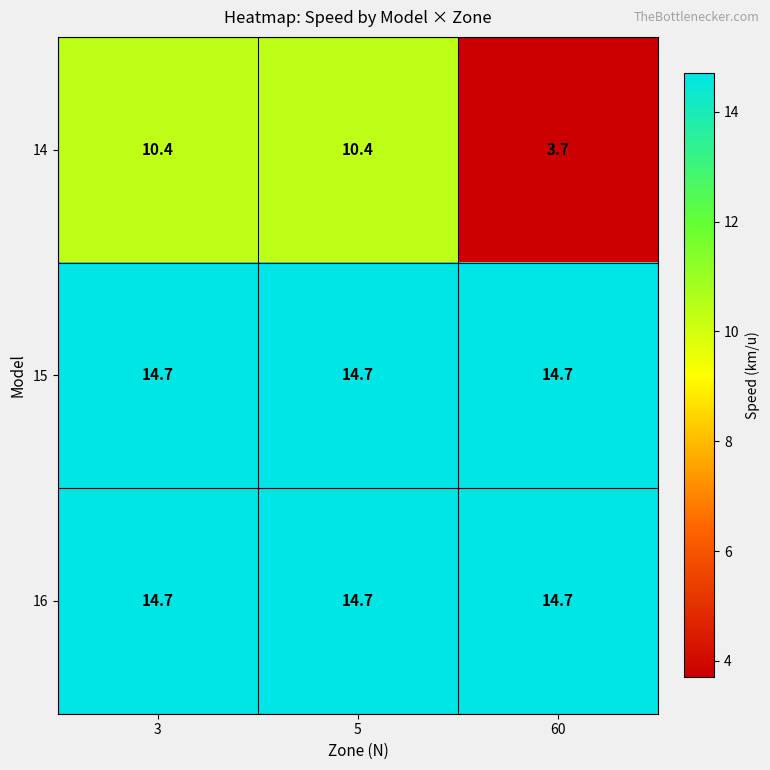

The value of 14 at 60 is 5.3. True or false?

False